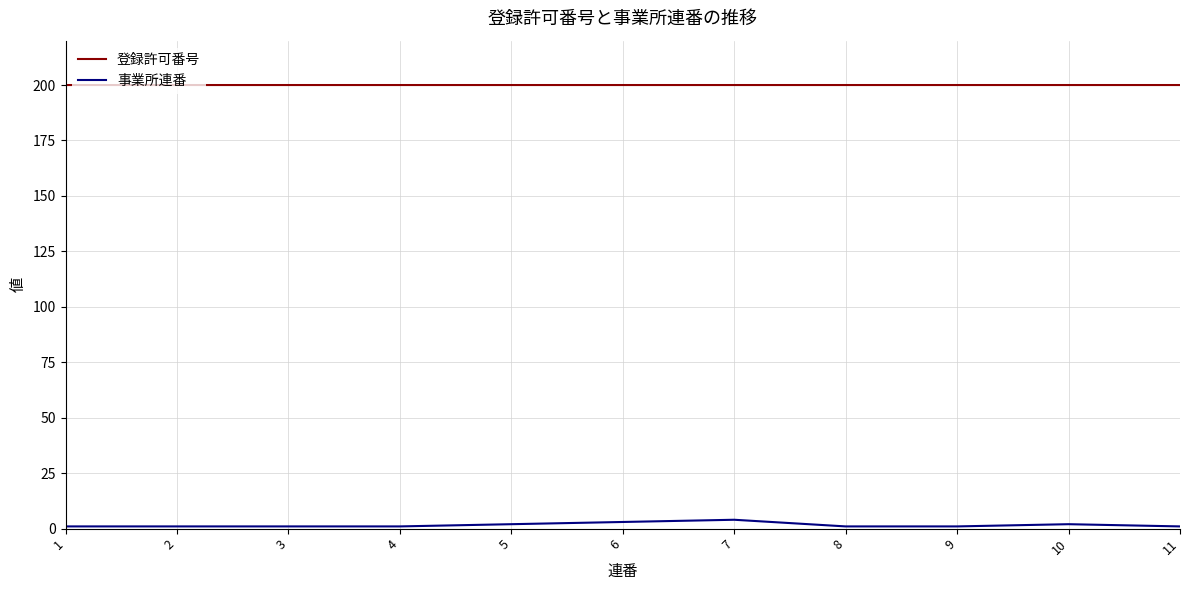

Is the value of 事業所連番 at 3 greater than the value of 登録許可番号 at 2?

No